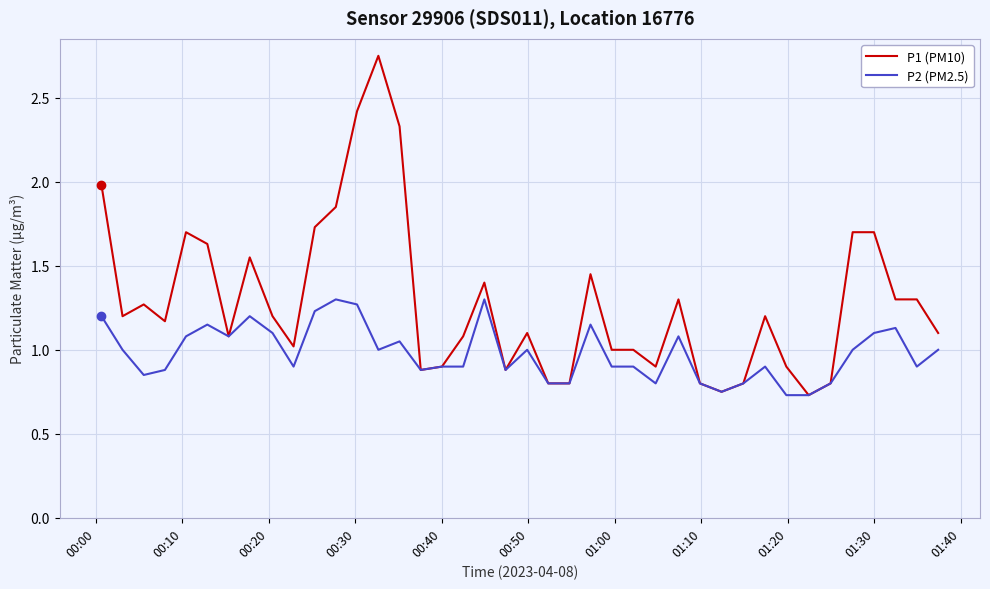

Which series has the largest range (max minus min)?

P1 (PM10)